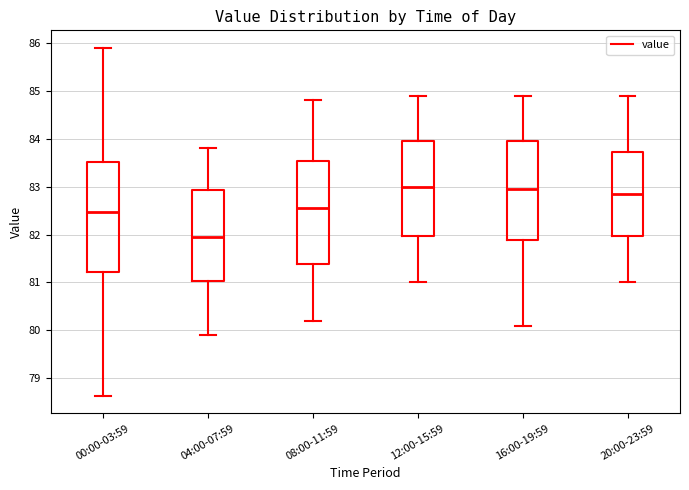

Reading left to right, read every box against the y-axis: the position of its median line, the range the box covers, and the ends of its whiskers. The values are not printed on the chart, so give them approximately, as read against the axis.

00:00-03:59: median 82.5, box 81.2 to 83.5, whiskers 78.6 to 85.9
04:00-07:59: median 82.0, box 81.0 to 82.9, whiskers 79.9 to 83.8
08:00-11:59: median 82.6, box 81.4 to 83.5, whiskers 80.2 to 84.8
12:00-15:59: median 83.0, box 82.0 to 84.0, whiskers 81.0 to 84.9
16:00-19:59: median 83.0, box 81.9 to 84.0, whiskers 80.1 to 84.9
20:00-23:59: median 82.9, box 82.0 to 83.7, whiskers 81.0 to 84.9